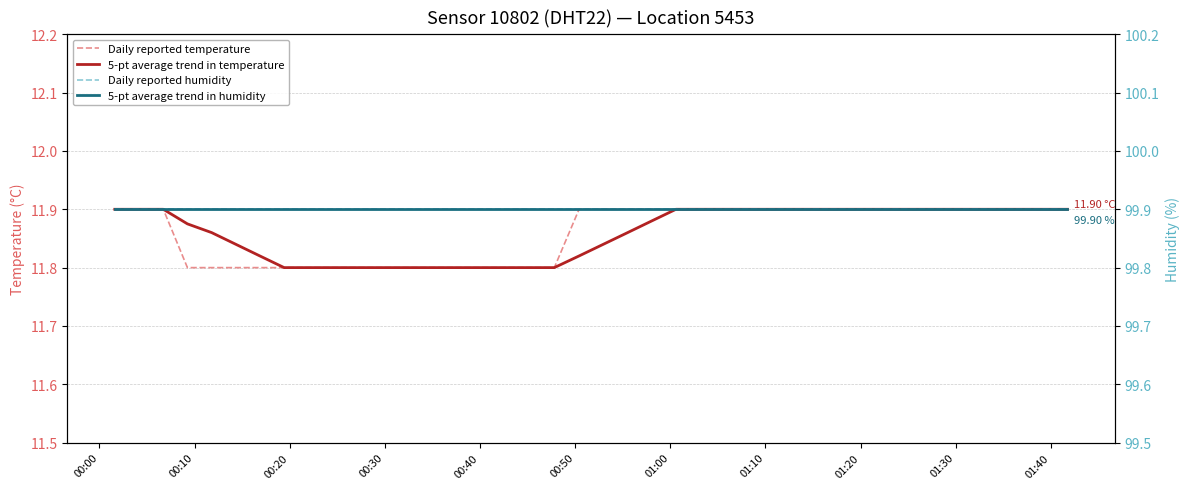

What is the value of the 5-pt average trend in temperature point at the 3rd from the left?

11.9